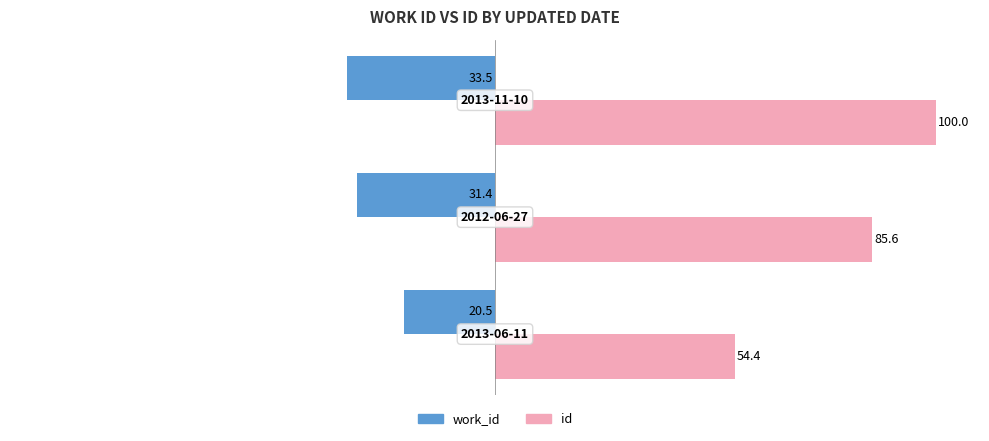

Count the number of data series in this chart.

2